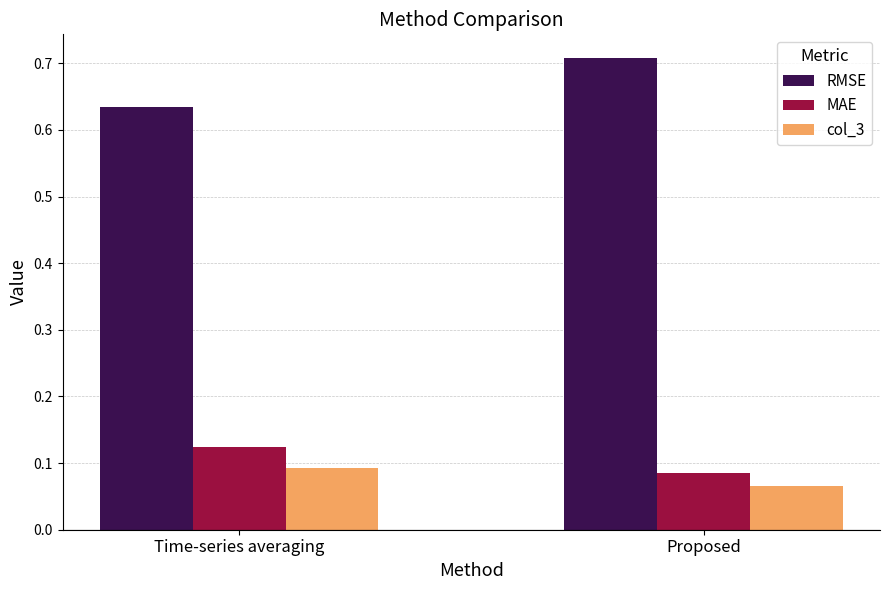

List the labels in order of MAE value, smallest first.

Proposed, Time-series averaging